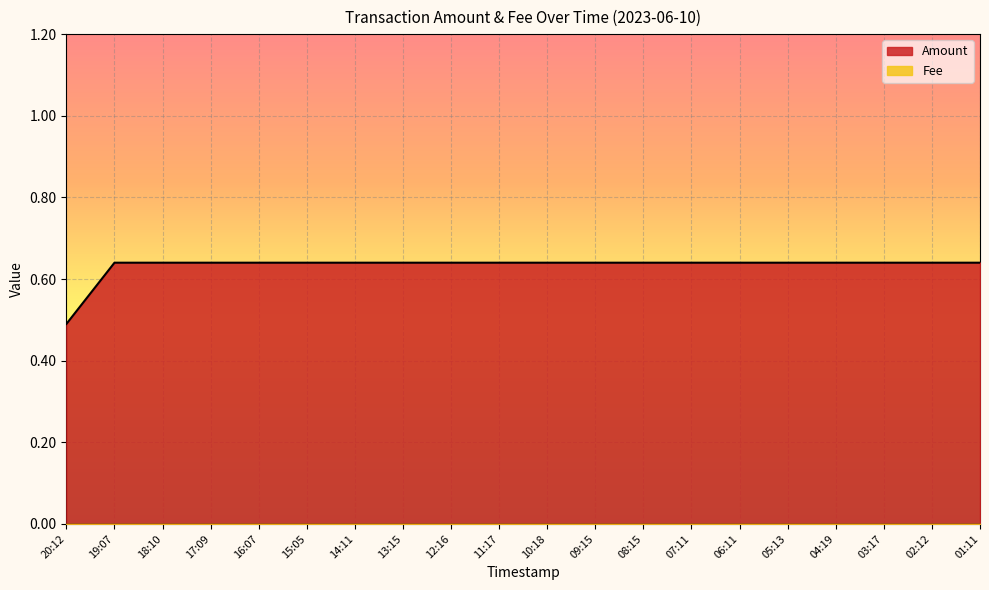

Which label corresponds to the smallest value in the chart?

20:12